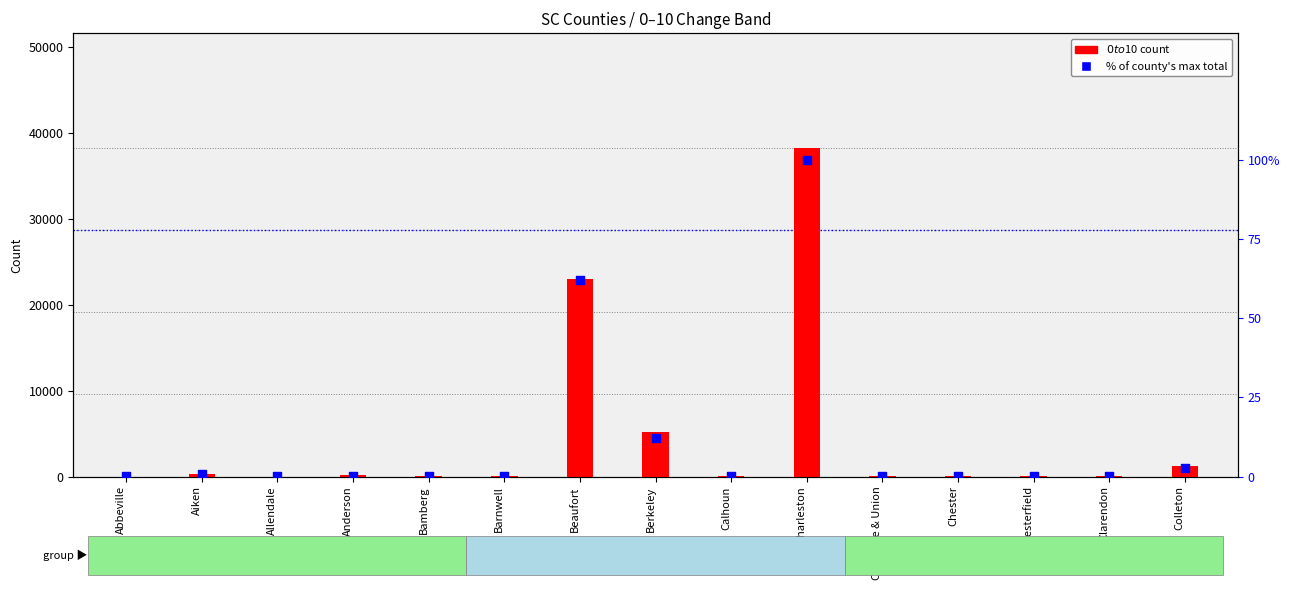

Is the value of $0 to $10 count at Beaufort greater than the value of % of max total at Chesterfield?

Yes